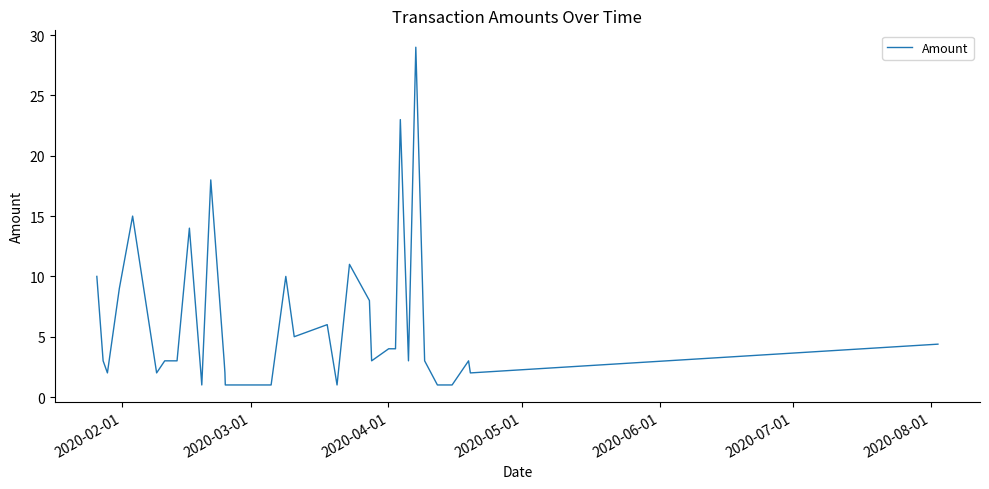

What is the difference between the maximum and minimum values?

28.0